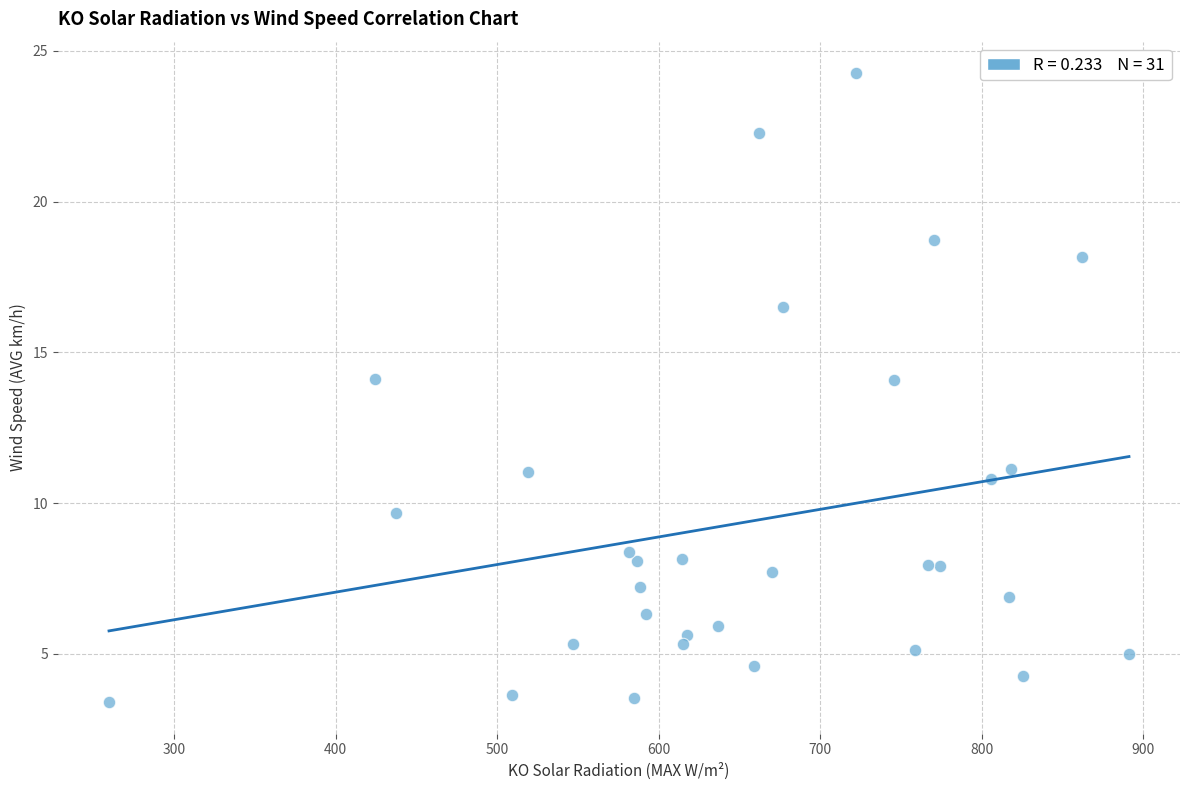

What is the range of X values (max minus min)?

631.4